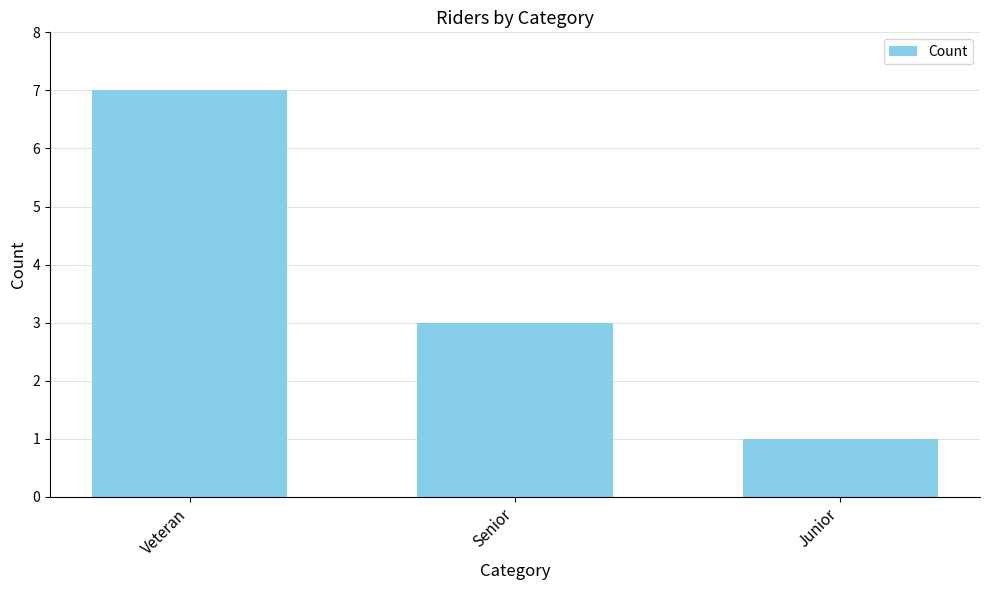

Reading left to right, extract all data points from this chart.

Veteran=7	Senior=3	Junior=1